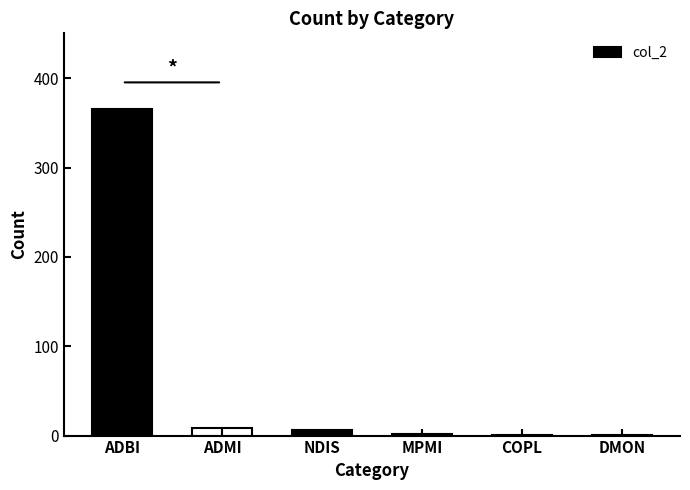

Which category has the highest value across all series?

ADBI